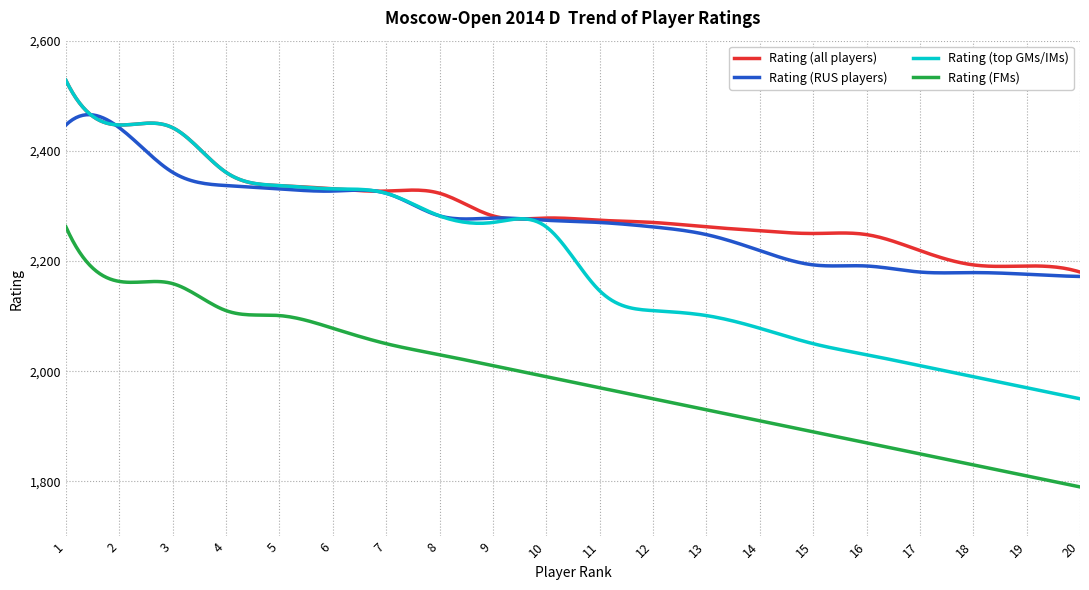

True or false: Rating (top GMs/IMs) and Rating (FMs) intersect in this chart.

False